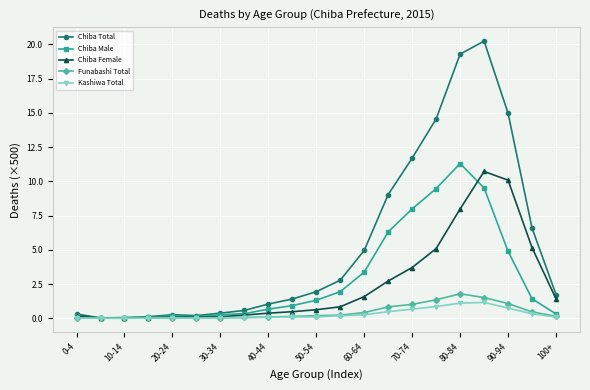

Which series has the widest spread of values?

Chiba Total